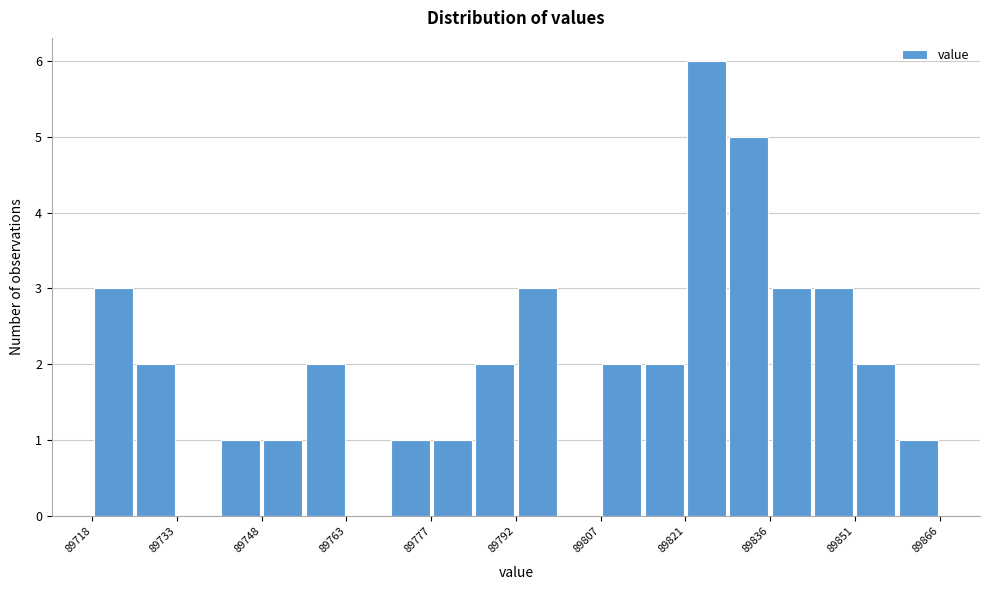

Around what value on the x-axis is the tallest bar? Give the approximate position of its centre, as read against the axis.

89826